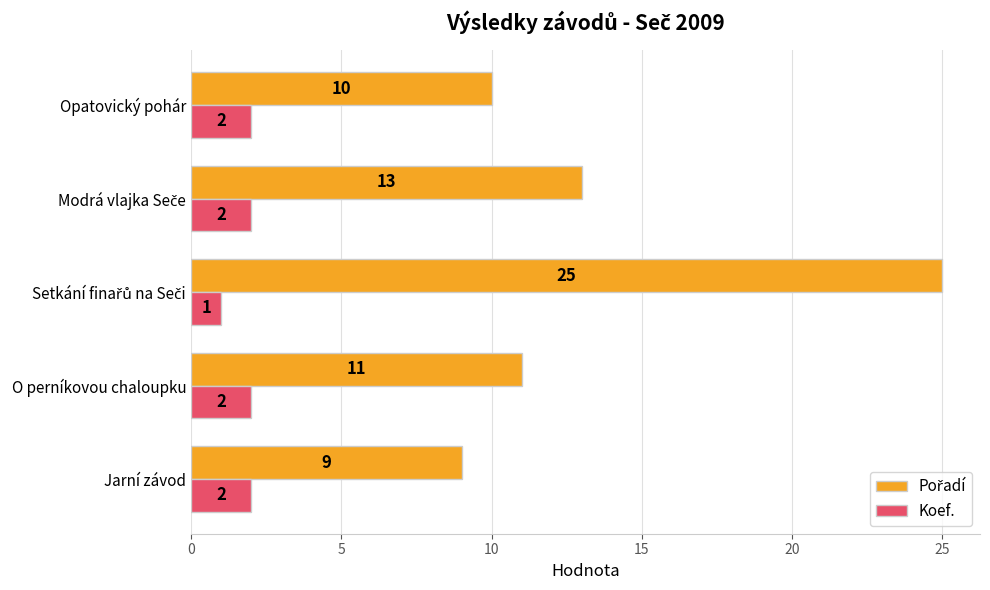

Count the number of categories in the chart.

5